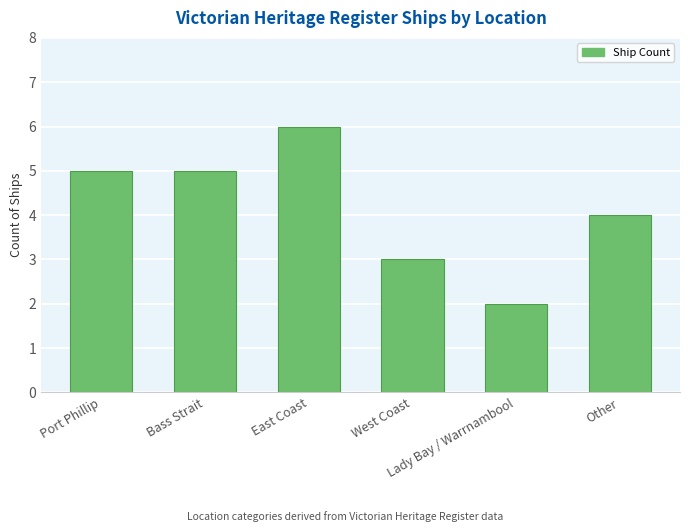

Which label corresponds to the largest value in the chart?

East Coast